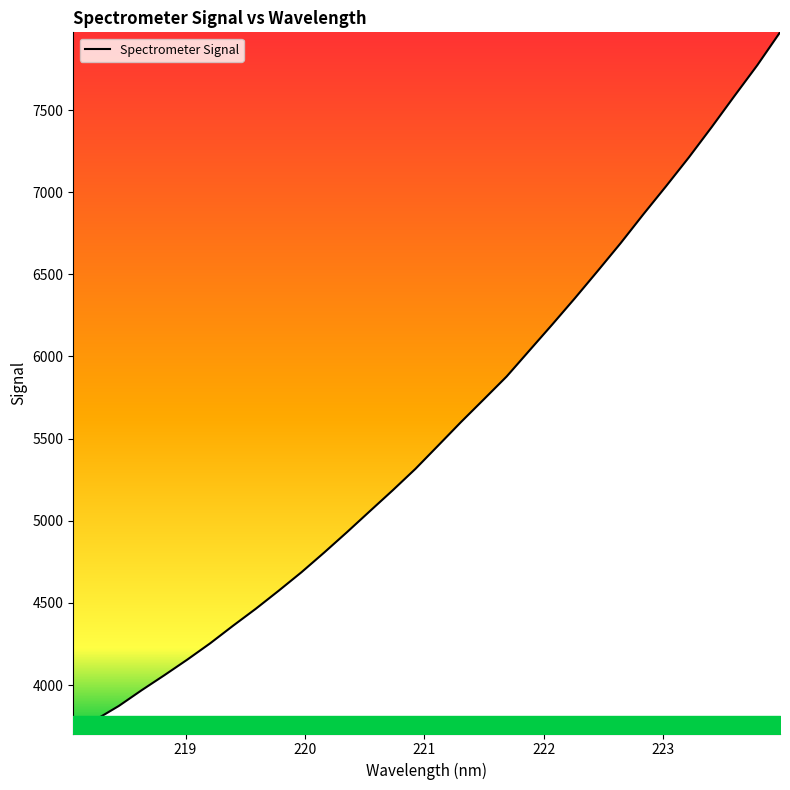

What is the smallest value displayed?

3704.9